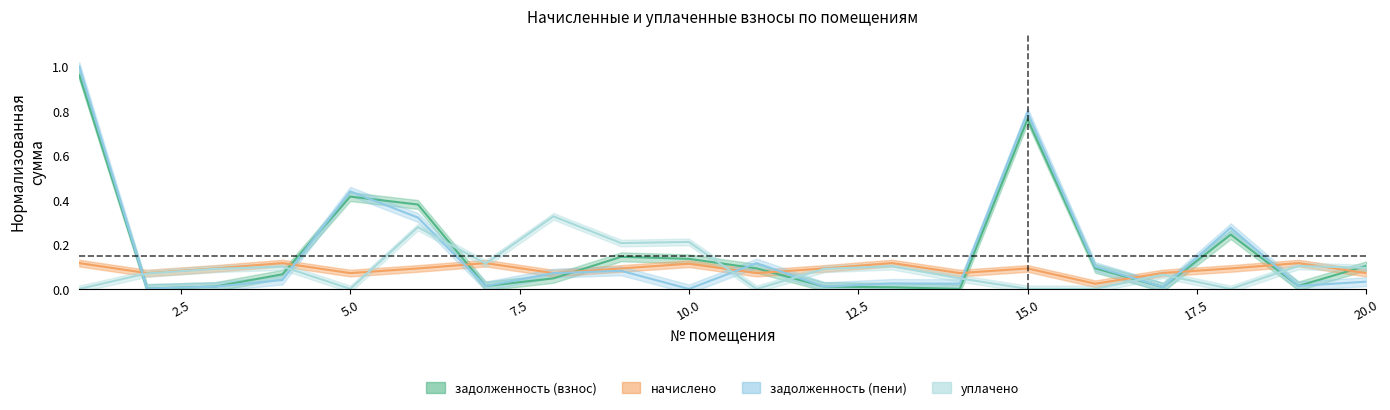

Count the number of data series in this chart.

4